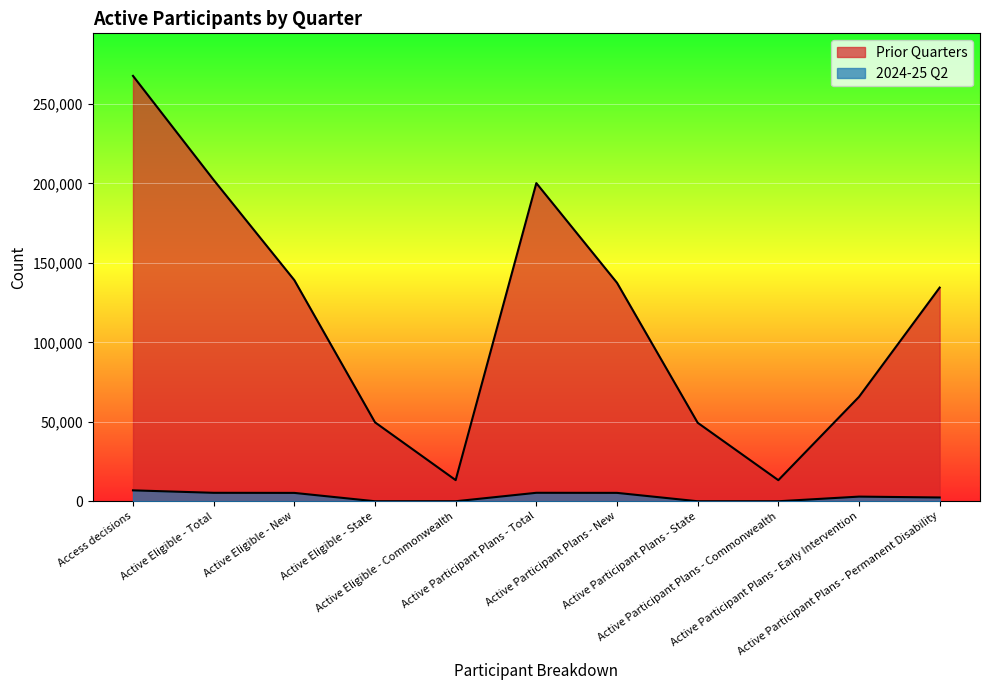

What is the label of the 5th point from the right?

Active Participant Plans - New